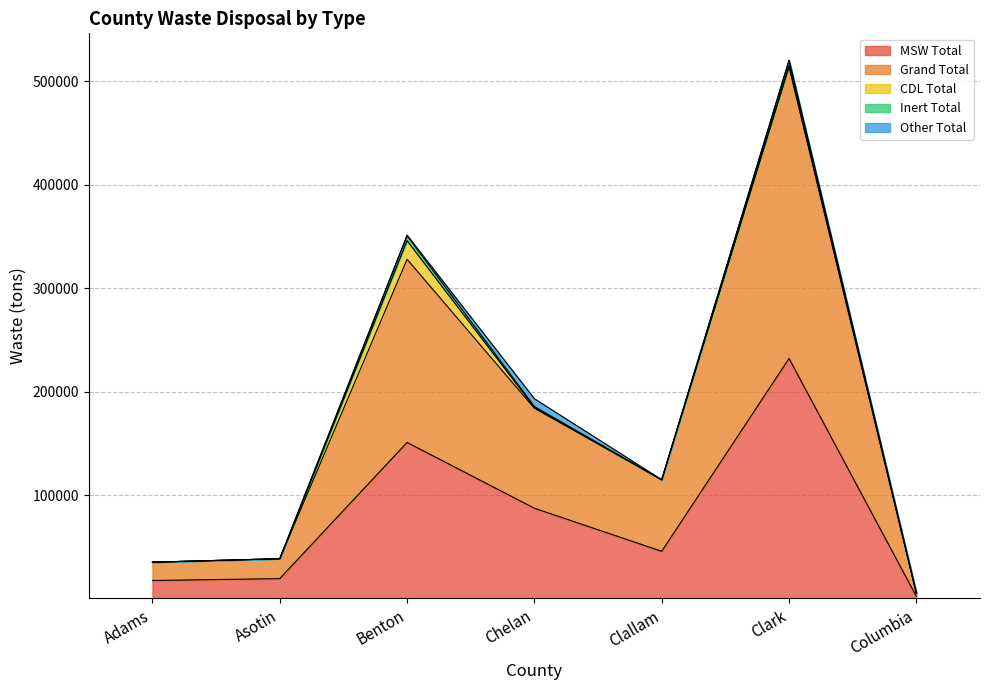

True or false: CDL Total and MSW Total cross at least once.

False